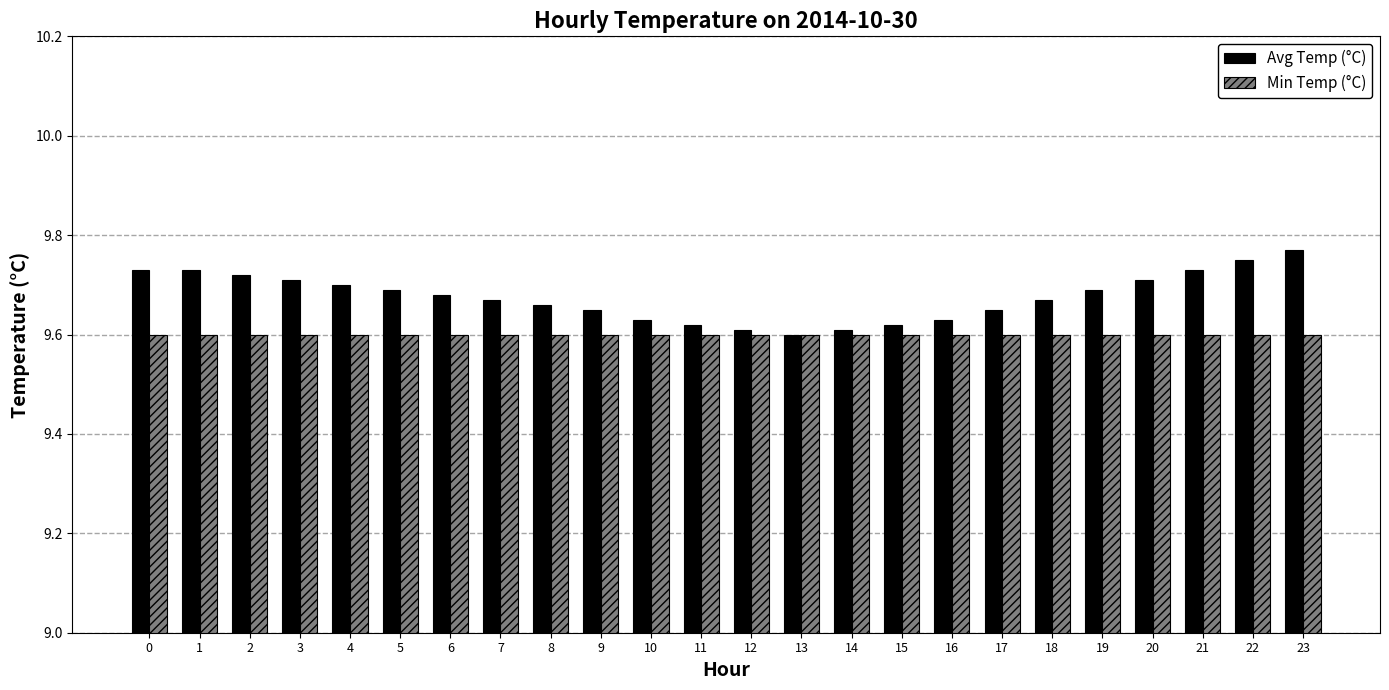

Is it true that Min Temp (°C) equals 9.6 at 15?

True